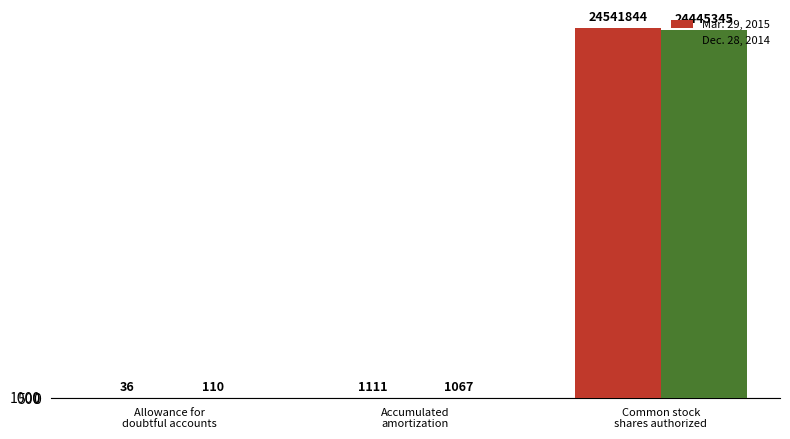

Reading left to right, extract all data points from this chart.

Mar. 29, 2015: Allowance for
doubtful accounts=36	Accumulated
amortization=1111	Common stock
shares authorized=24541844
Dec. 28, 2014: Allowance for
doubtful accounts=110	Accumulated
amortization=1067	Common stock
shares authorized=24445345